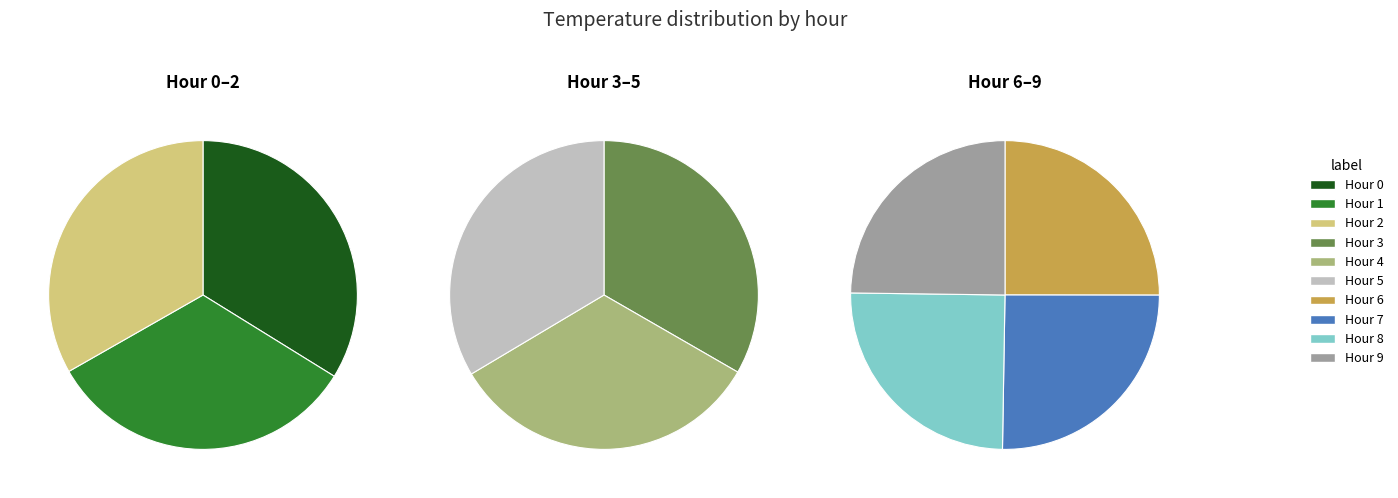

What is the spread (max minus min) of values at Hour 7?

0.1